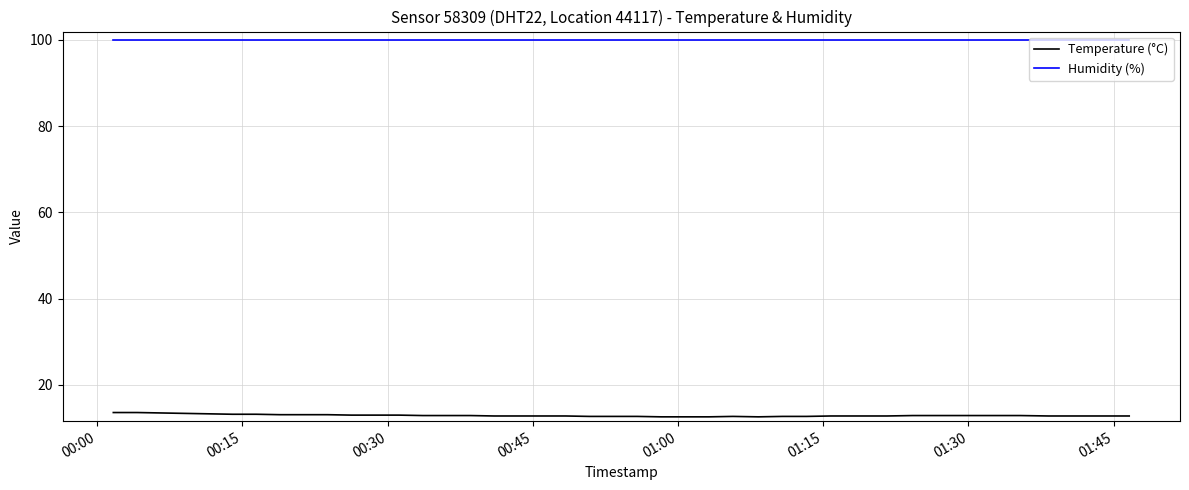

List the series in order of their peak value, highest first.

Humidity (%), Temperature (°C)